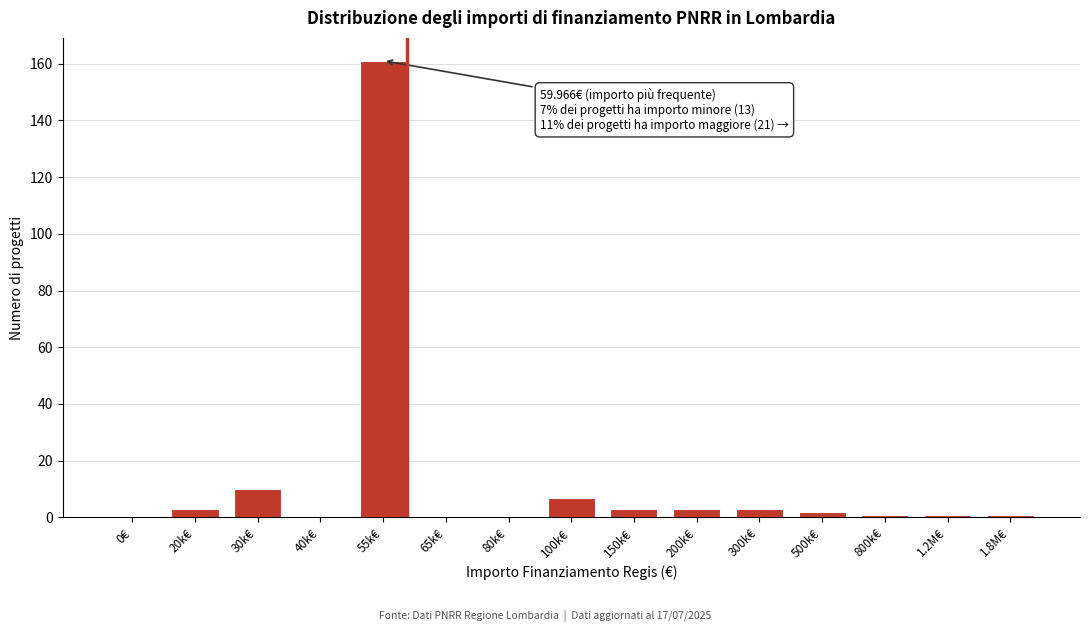

Reading right to left, extract all data points from this chart.

1.8M€=1	1.2M€=1	800k€=1	500k€=2	300k€=3	200k€=3	150k€=3	100k€=7	80k€=0	65k€=0	55k€=161	40k€=0	30k€=10	20k€=3	0€=0